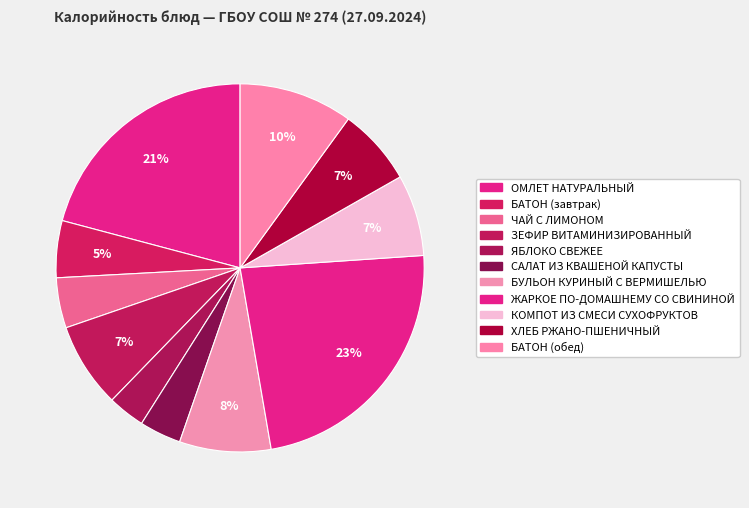

Rank the categories by value from highest to lowest.

ЖАРКОЕ ПО-ДОМАШНЕМУ СО СВИНИНОЙ, ОМЛЕТ НАТУРАЛЬНЫЙ, БАТОН (обед), БУЛЬОН КУРИНЫЙ С ВЕРМИШЕЛЬЮ, ЗЕФИР ВИТАМИНИЗИРОВАННЫЙ, КОМПОТ ИЗ СМЕСИ СУХОФРУКТОВ, ХЛЕБ РЖАНО-ПШЕНИЧНЫЙ, БАТОН (завтрак), ЧАЙ С ЛИМОНОМ, САЛАТ ИЗ КВАШЕНОЙ КАПУСТЫ, ЯБЛОКО СВЕЖЕЕ